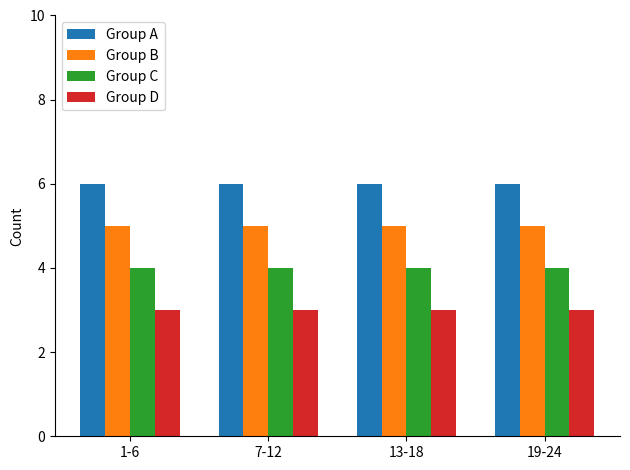

Which series has the largest total across all categories?

Group A